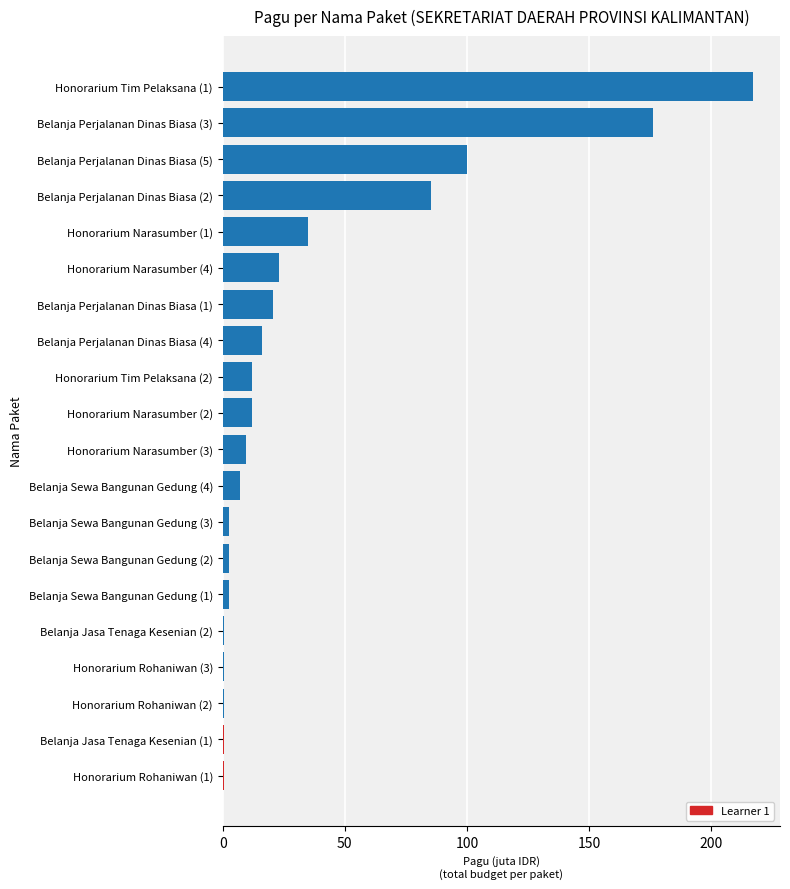

Is it true that the value at Honorarium Tim Pelaksana (1) is 351.3?

False